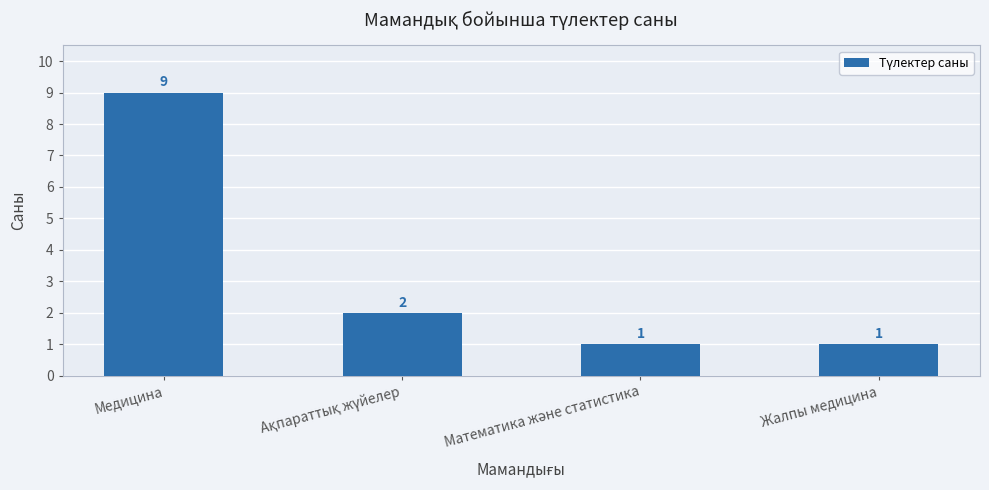

Between Жалпы медицина and Медицина, which is larger?

Медицина